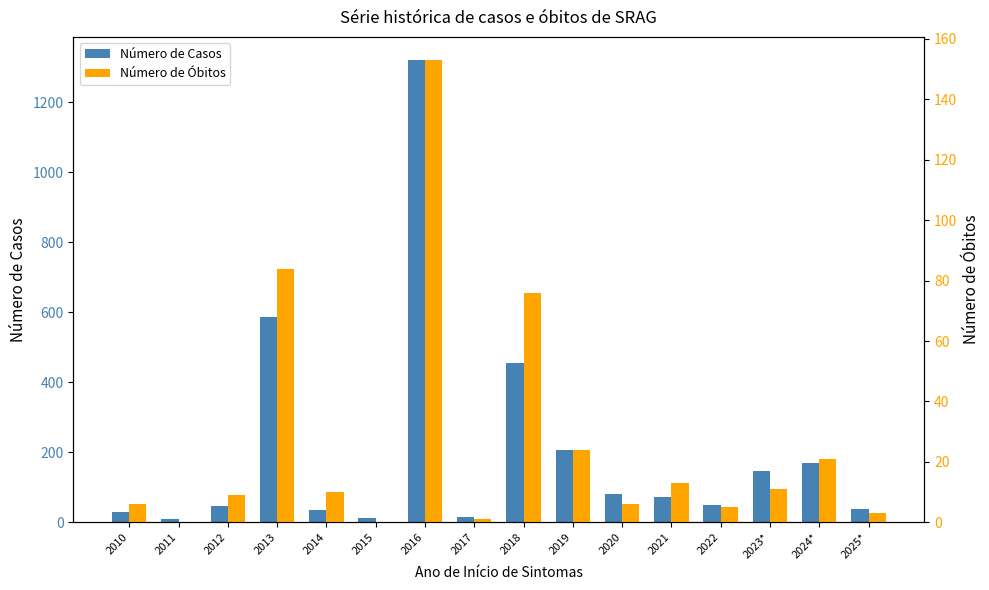

Rank the series by their average value, from lowest to highest.

Número de Óbitos, Número de Casos